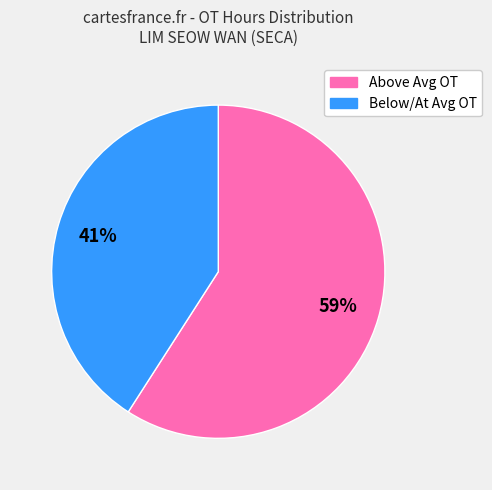

Is there a majority slice in this chart?

Yes